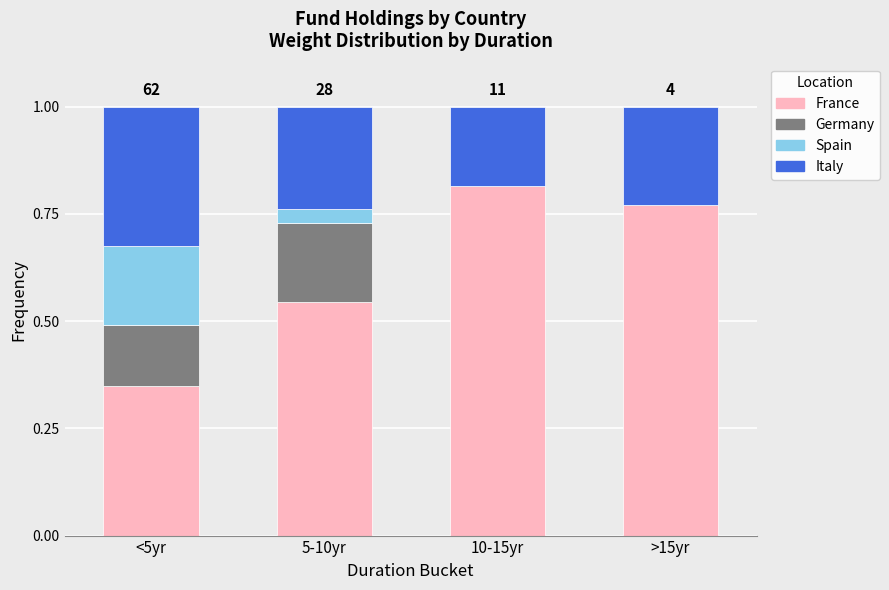

What is the total value across all series at 5-10yr?

1.0